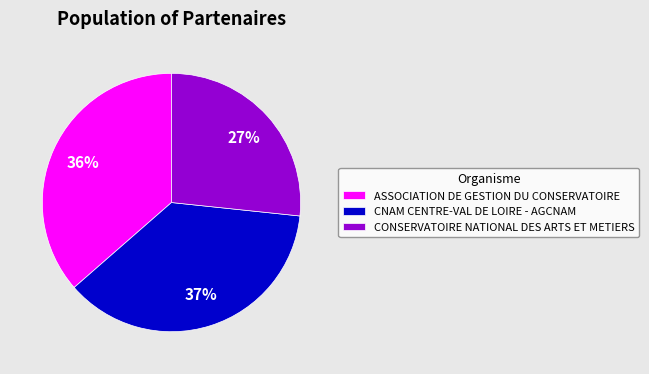

To the nearest percent, what portion does CNAM CENTRE-VAL DE LOIRE - AGCNAM represent?

37%